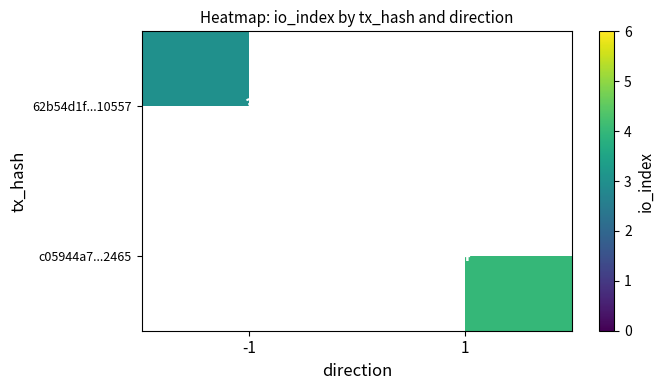

The 62b54d1f...10557 series shows 3 at -1. True or false?

True